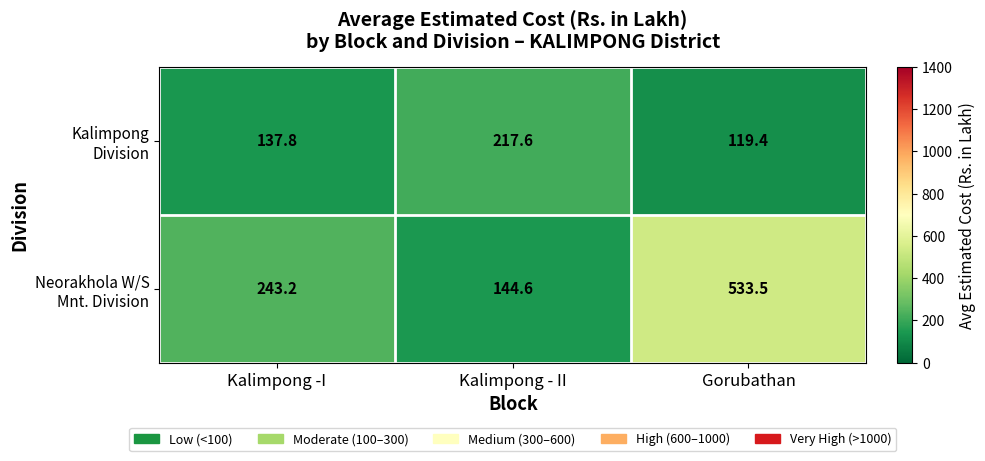

What is the spread (max minus min) of values at Gorubathan?

414.1